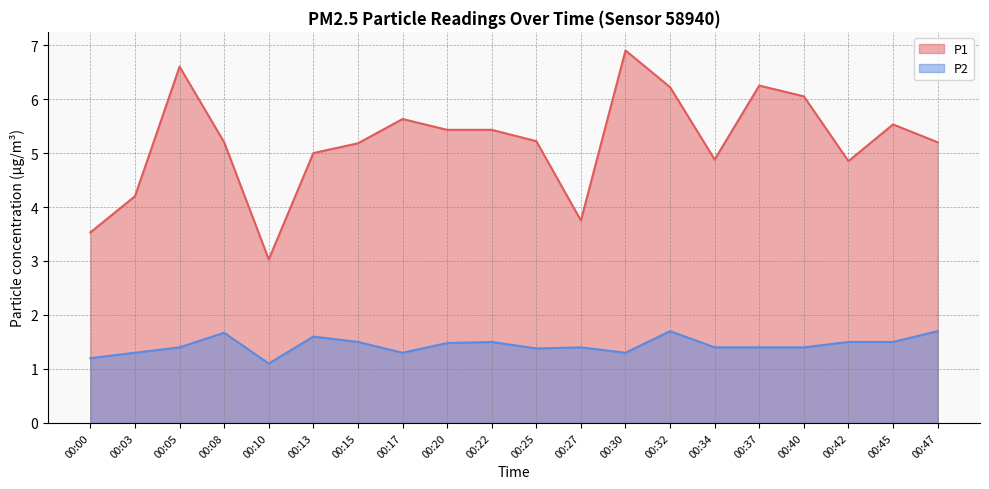

The P1 series shows 11.7 at 00:30. True or false?

False